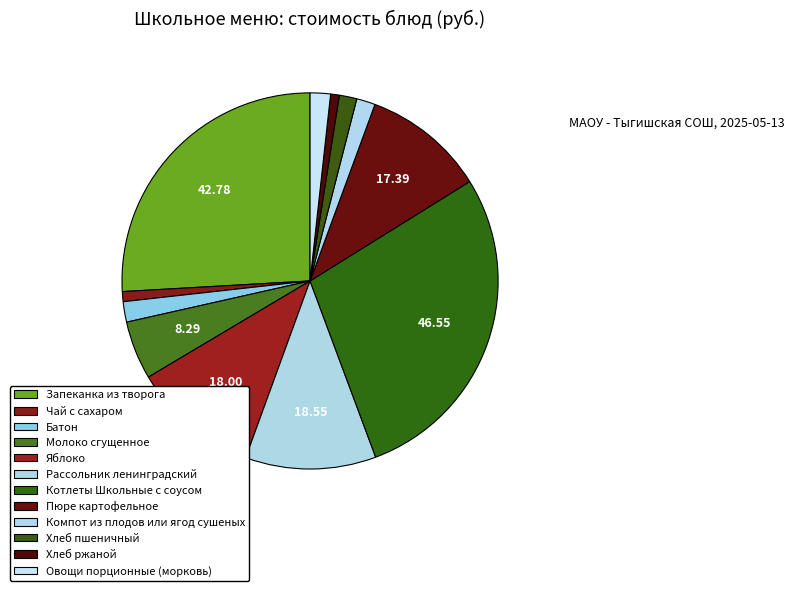

Does Батон represent more than half of the total?

No